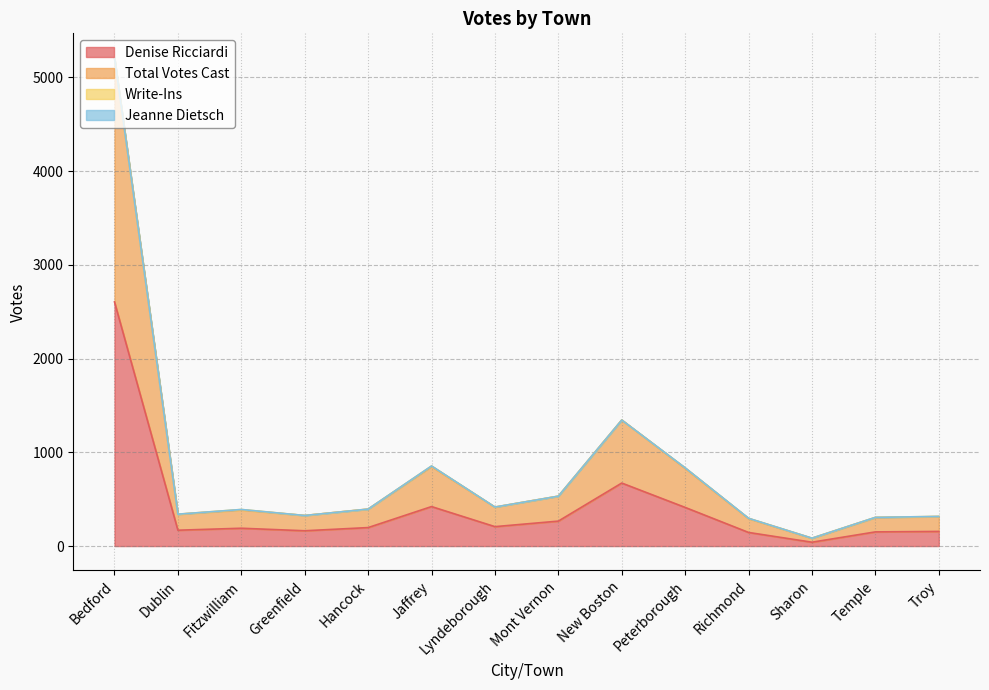

Reading right to left, list all the values displayed in this chart.

Denise Ricciardi: 156	151	41	145	412	672	266	207	421	197	163	190	169	2604
Total Votes Cast: 316	306	84	296	834	1344	532	416	854	394	326	390	340	5208